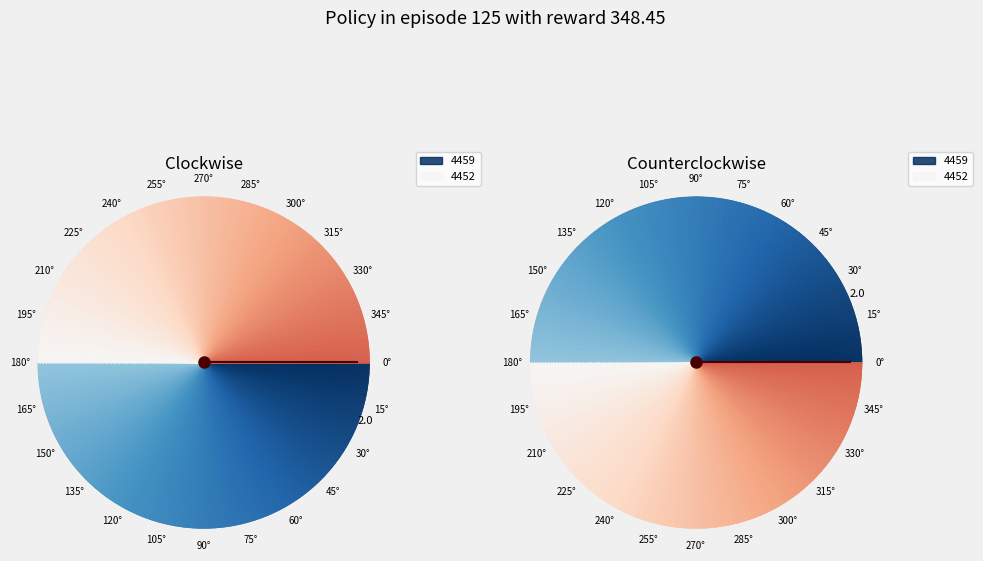

Which has a higher value, 4459 or 4452?

4459